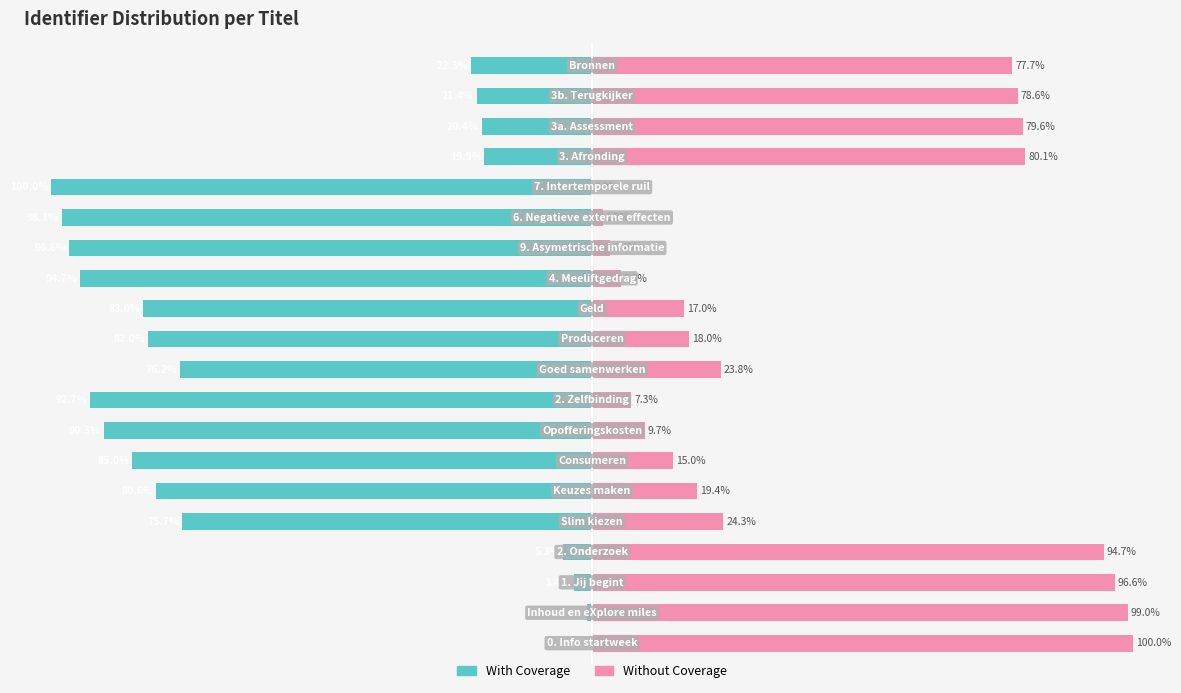

What is the smallest value displayed?

-100.0